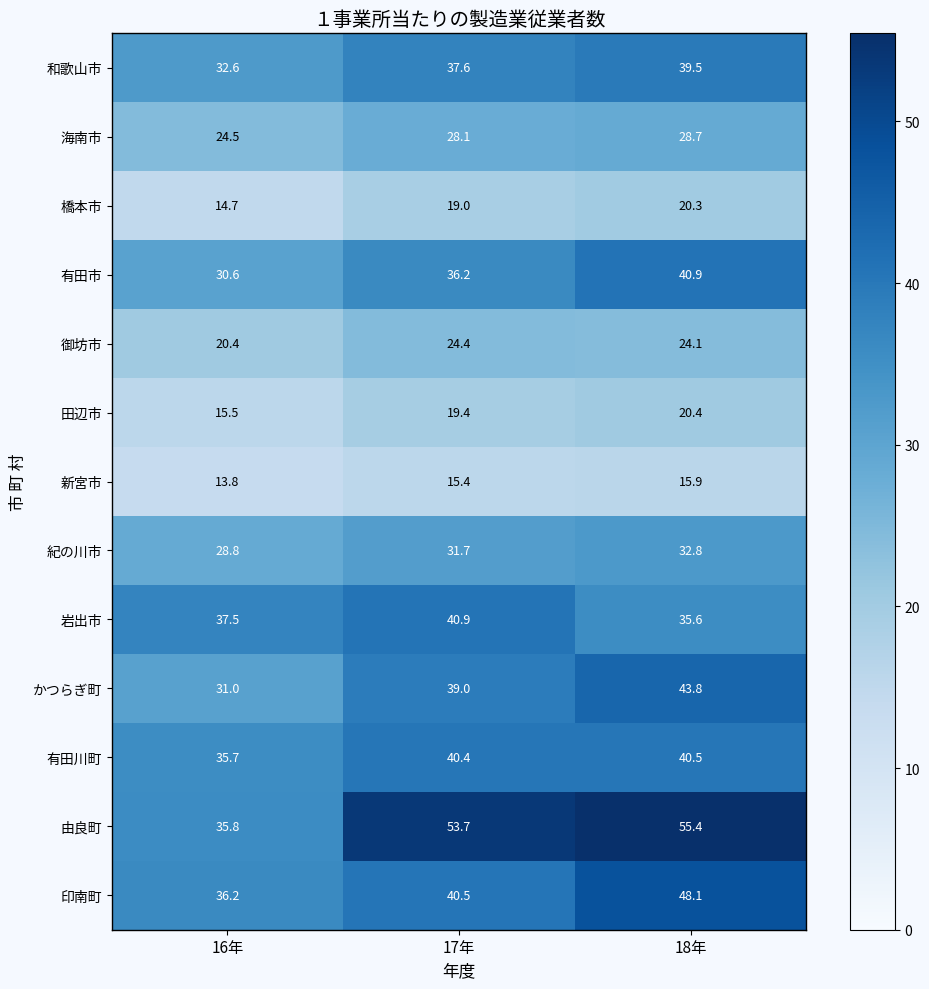

What is the difference between the maximum and minimum values in the 橋本市 series?

5.6